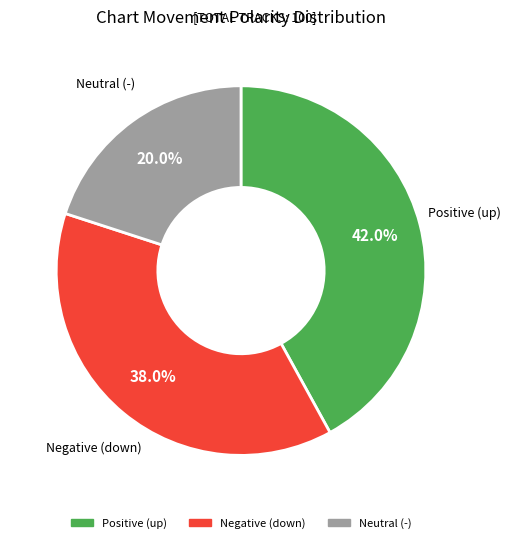

Does any single category account for the majority?

No